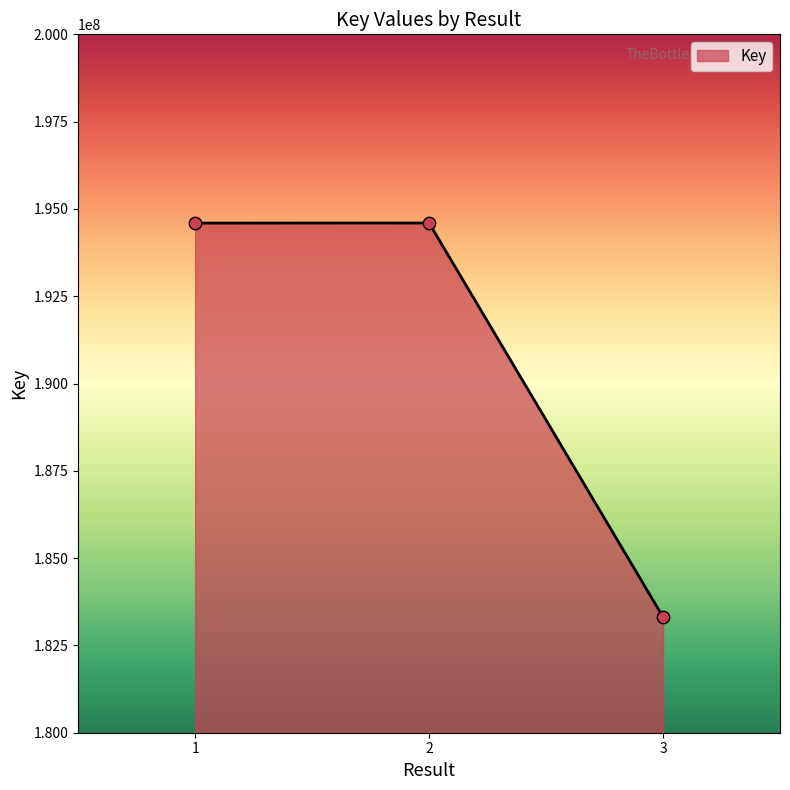

Which has a higher value, 1 or 3?

1